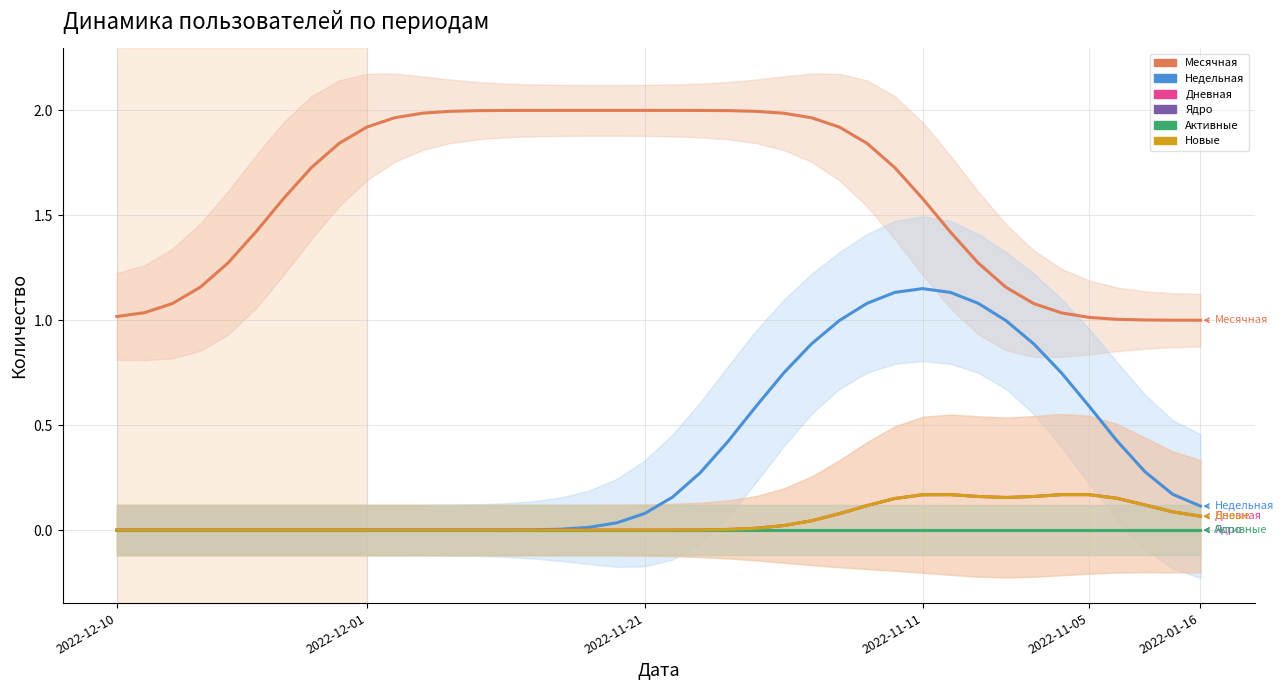

What are all the series names shown in the legend?

Месячная, Недельная, Дневная, Ядро, Активные, Новые